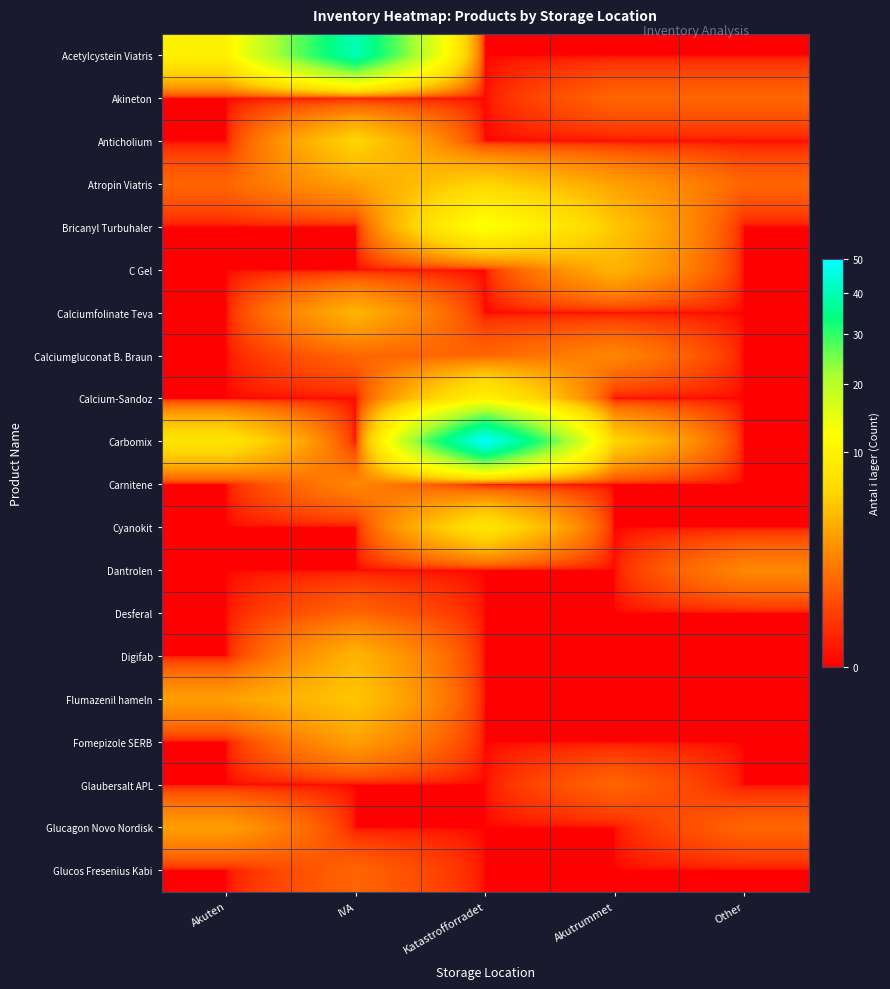

Between IVA and Akuten, which is larger?

IVA